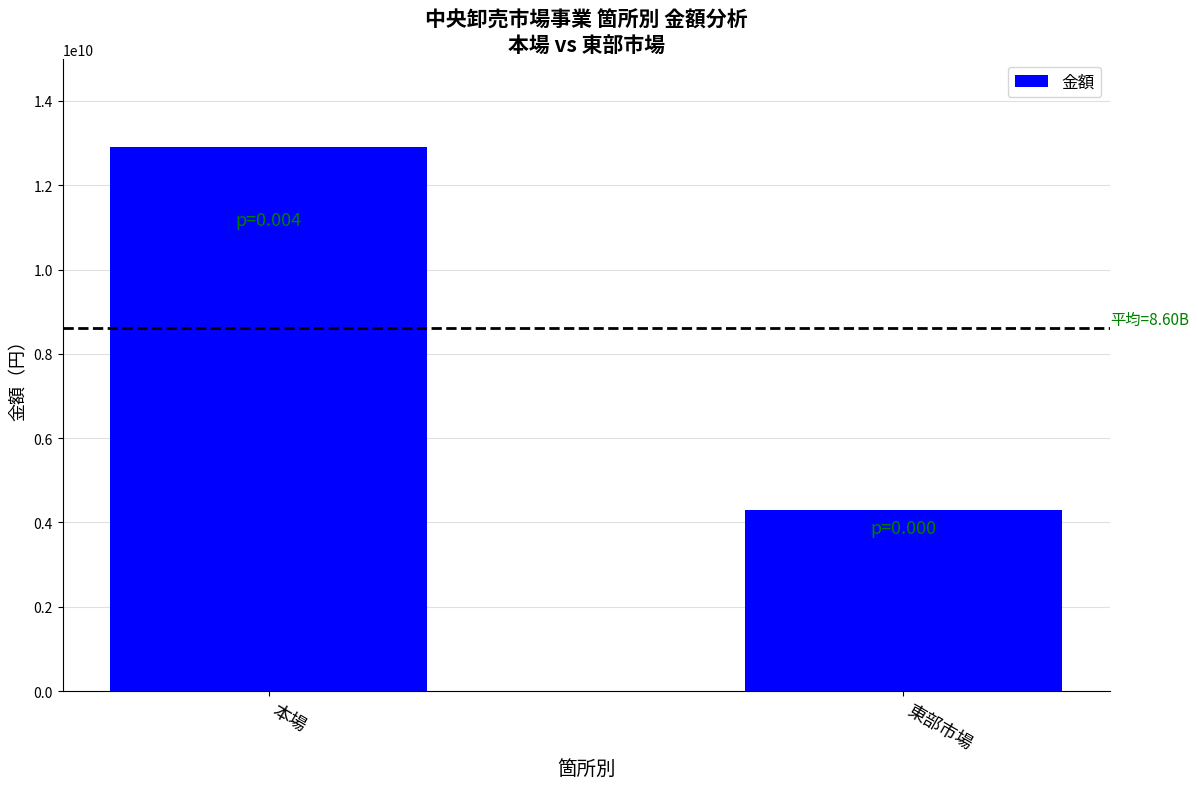

What is the difference between the maximum and minimum values?

8606760866